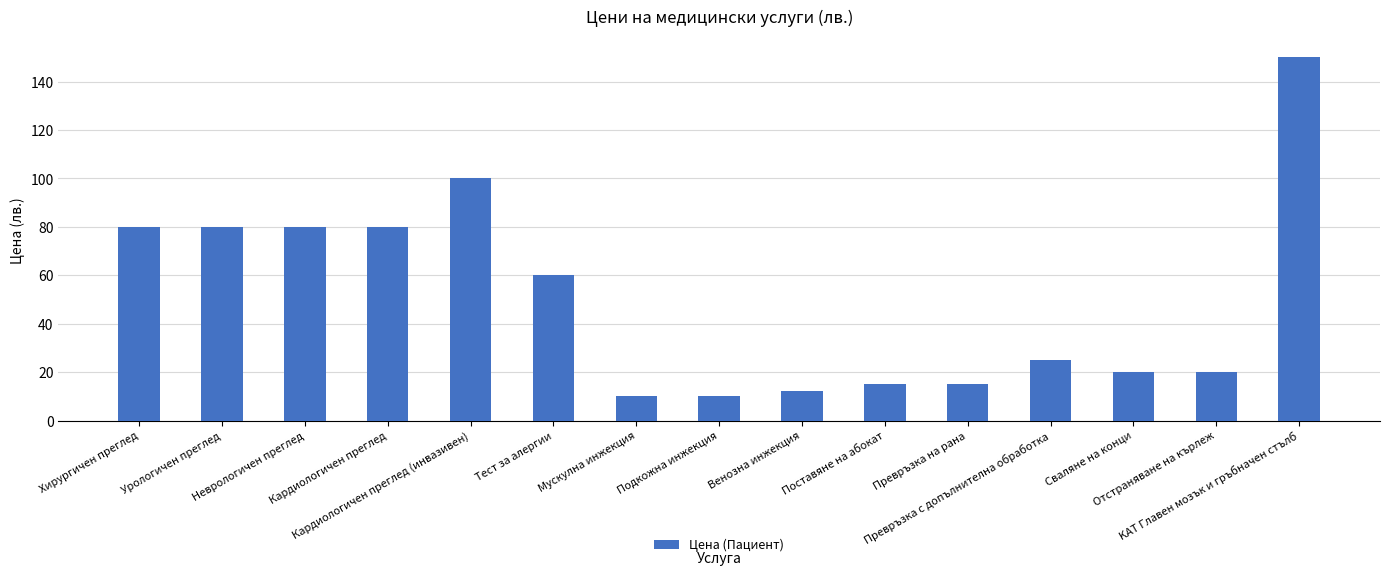

What is the sum of all values?

757